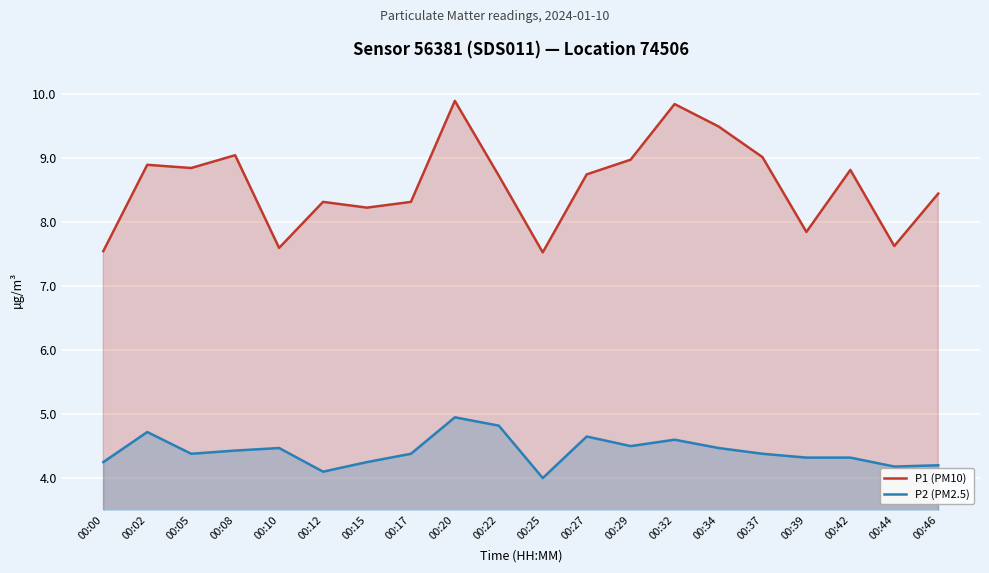

Reading left to right, list all the values displayed in this chart.

P1 (PM10): 00:00=7.5	00:02=8.9	00:05=8.8	00:08=9.1	00:10=7.6	00:12=8.3	00:15=8.2	00:17=8.3	00:20=9.9	00:22=8.7	00:25=7.5	00:27=8.8	00:29=9.0	00:32=9.8	00:34=9.5	00:37=9.0	00:39=7.8	00:42=8.8	00:44=7.6	00:46=8.4
P2 (PM2.5): 00:00=4.2	00:02=4.7	00:05=4.4	00:08=4.4	00:10=4.5	00:12=4.1	00:15=4.2	00:17=4.4	00:20=5.0	00:22=4.8	00:25=4.0	00:27=4.7	00:29=4.5	00:32=4.6	00:34=4.5	00:37=4.4	00:39=4.3	00:42=4.3	00:44=4.2	00:46=4.2